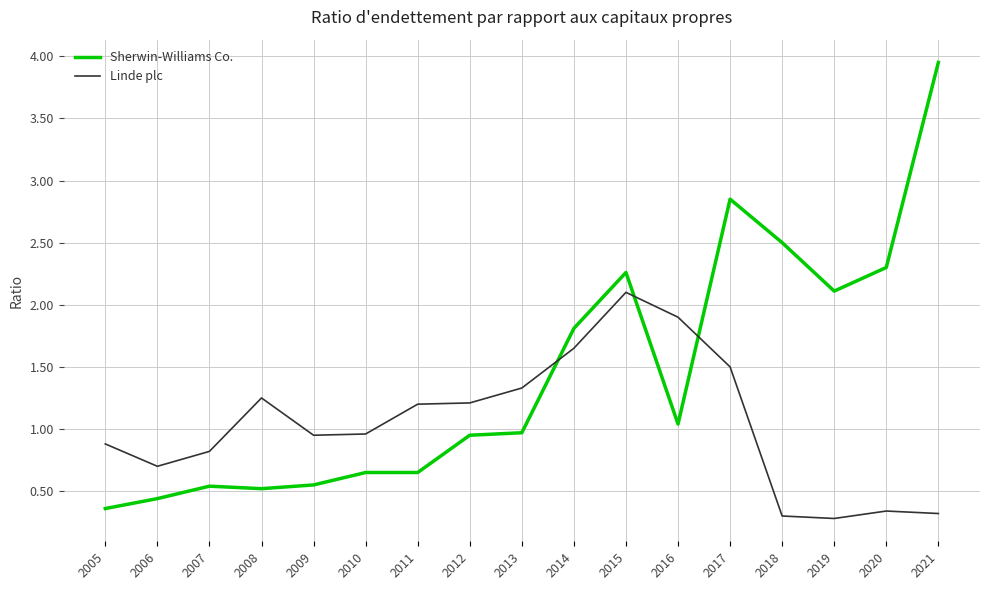

What is the difference between the Sherwin-Williams Co. values at 2014 and 2008?

1.3